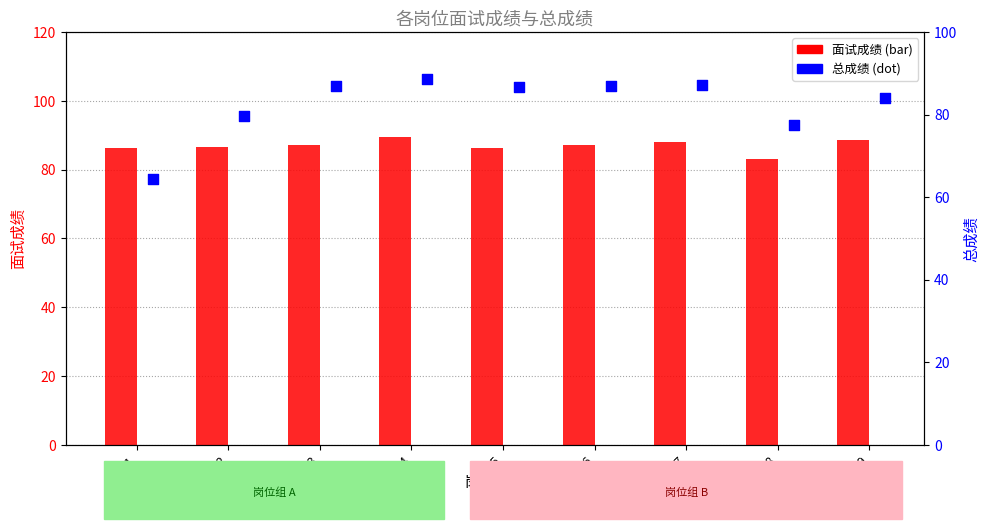

Which series contains the lowest Y value?

总成绩